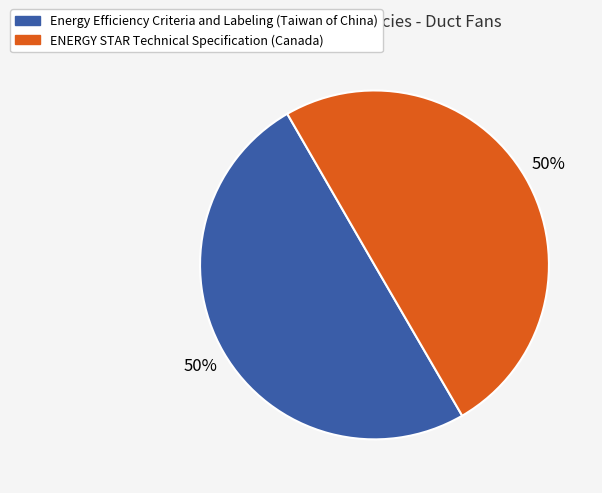

To the nearest percent, what portion does ENERGY STAR Technical Specification (Canada) represent?

50%